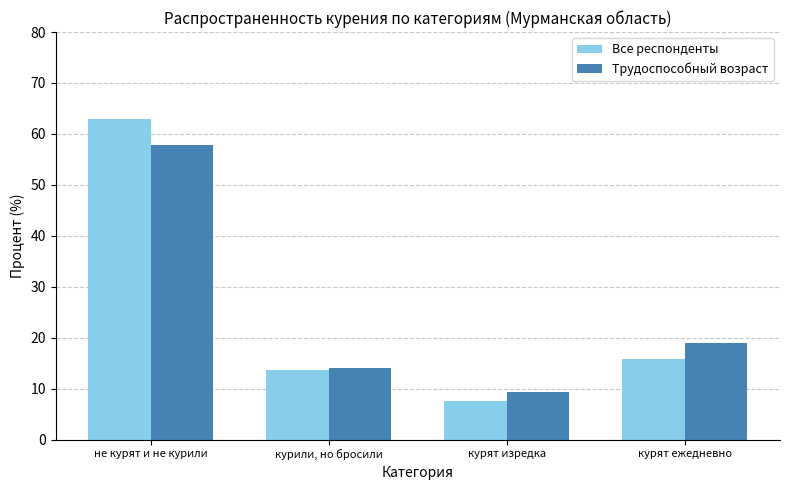

What position from the left is курят изредка?

3